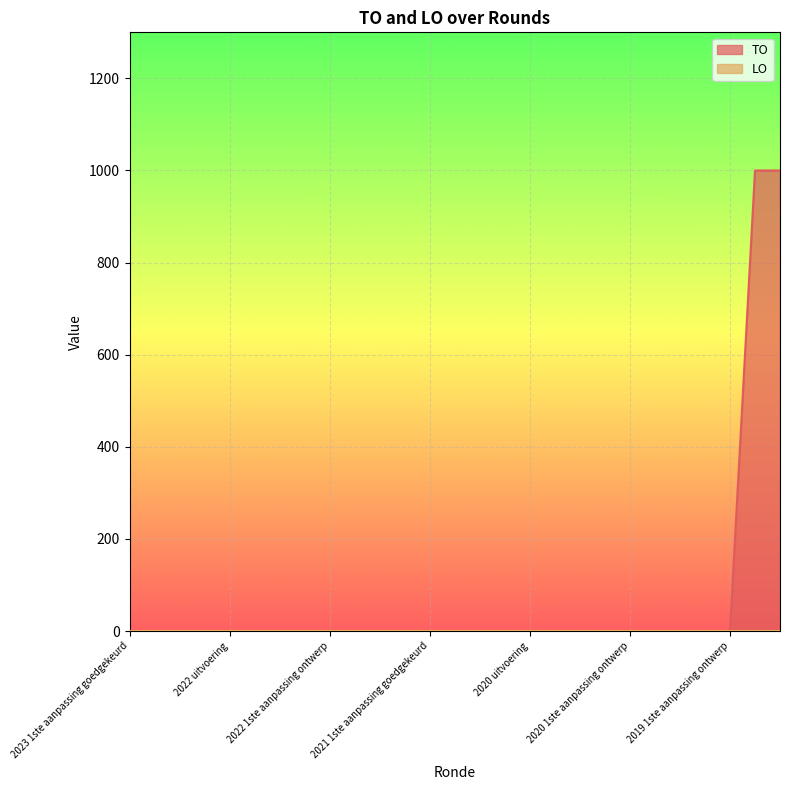

Which series has the largest range (max minus min)?

TO